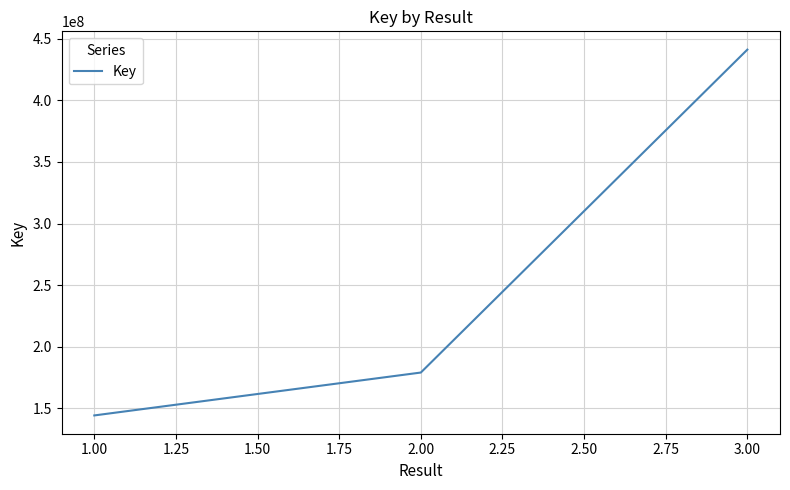

Where is the data nearest to the value 292683809?

2.00